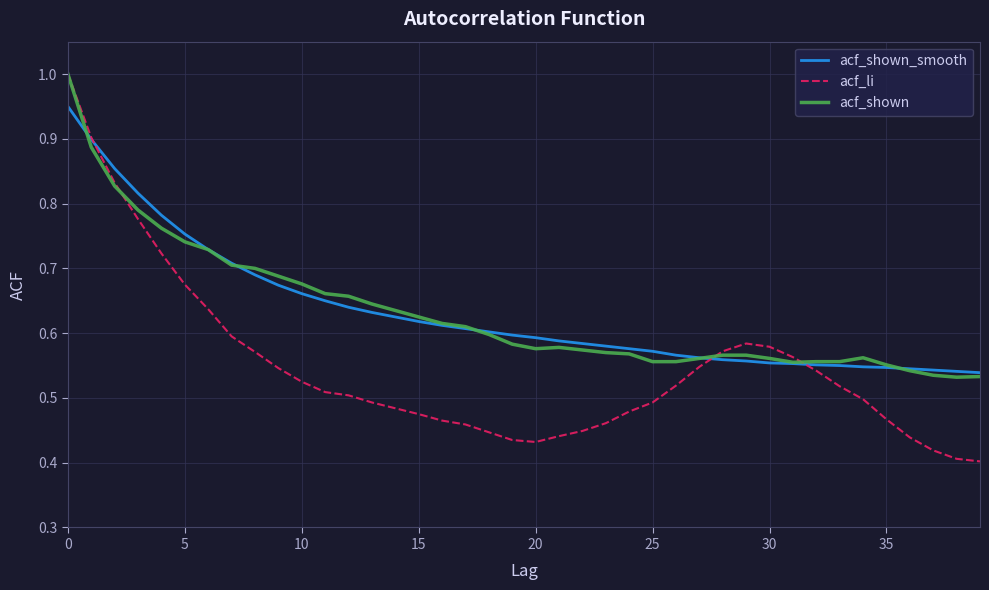

What is the greatest value displayed?

1.0